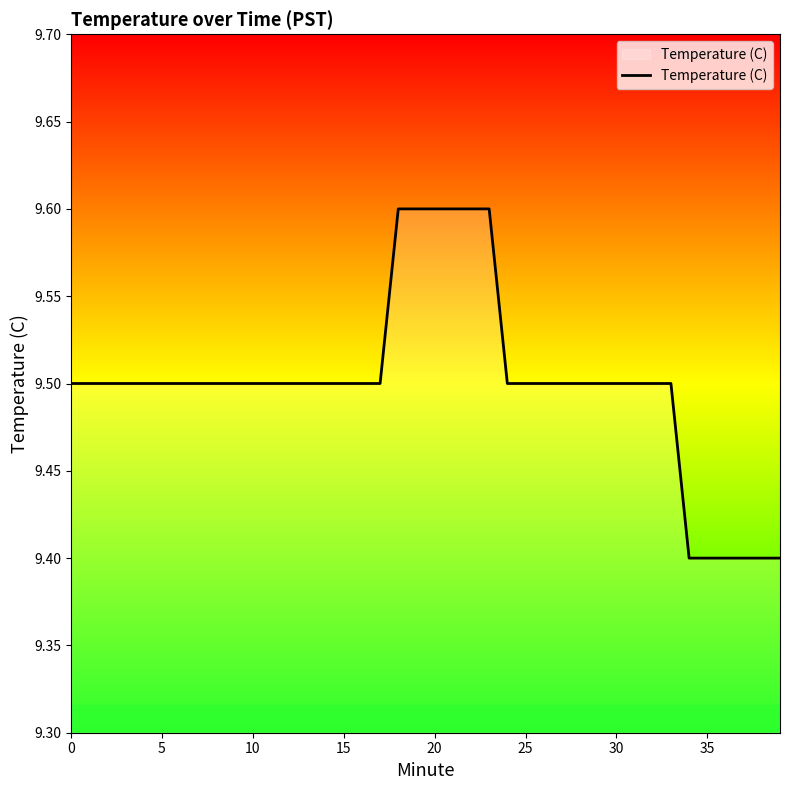

What is the difference between the second highest and minimum values?

0.2